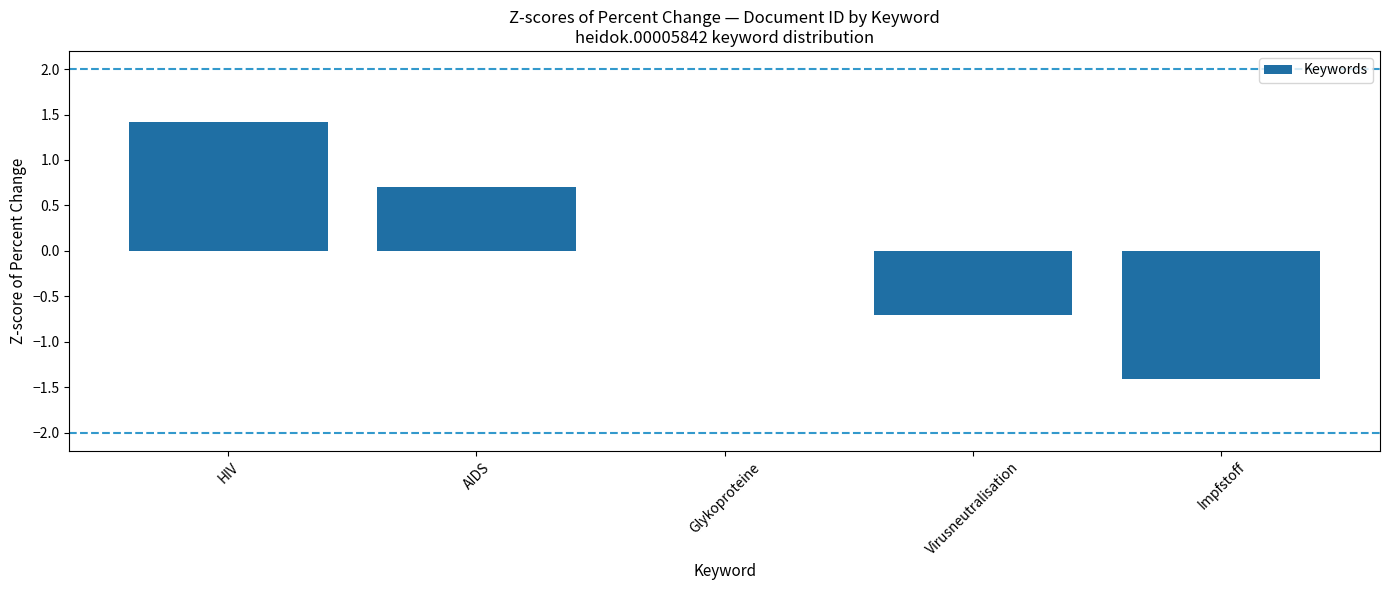

What is the sum of the values at Glykoproteine and AIDS?

0.7